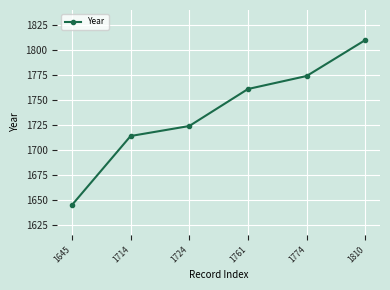

What is the sum of all values?

10428